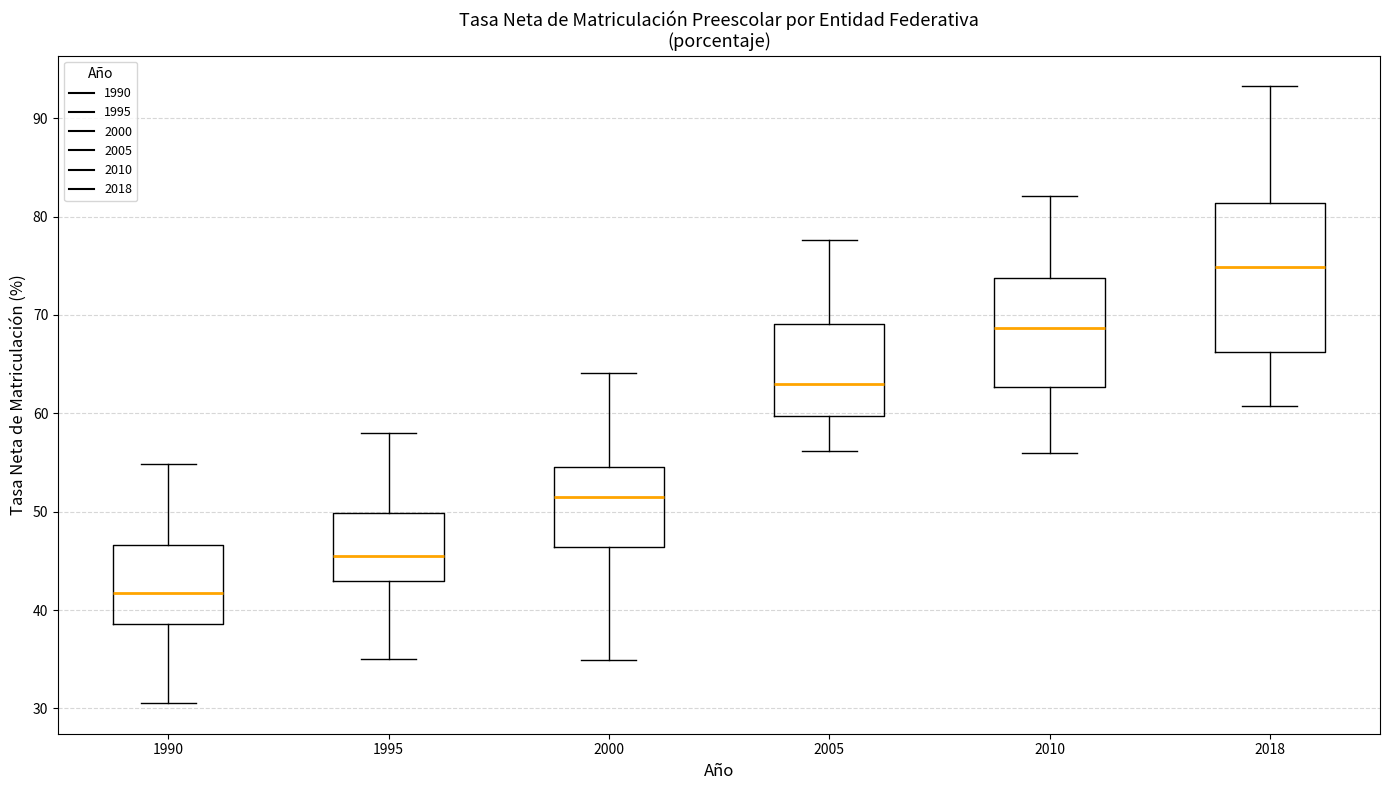

Reading left to right, read every box against the y-axis: the position of its median line, the range the box covers, and the ends of its whiskers. The values are not printed on the chart, so give them approximately, as read against the axis.

1990: median 42, box 39 to 47, whiskers 31 to 55
1995: median 46, box 43 to 50, whiskers 35 to 58
2000: median 51, box 46 to 54, whiskers 35 to 64
2005: median 63, box 60 to 69, whiskers 56 to 78
2010: median 69, box 63 to 74, whiskers 56 to 82
2018: median 75, box 66 to 81, whiskers 61 to 93